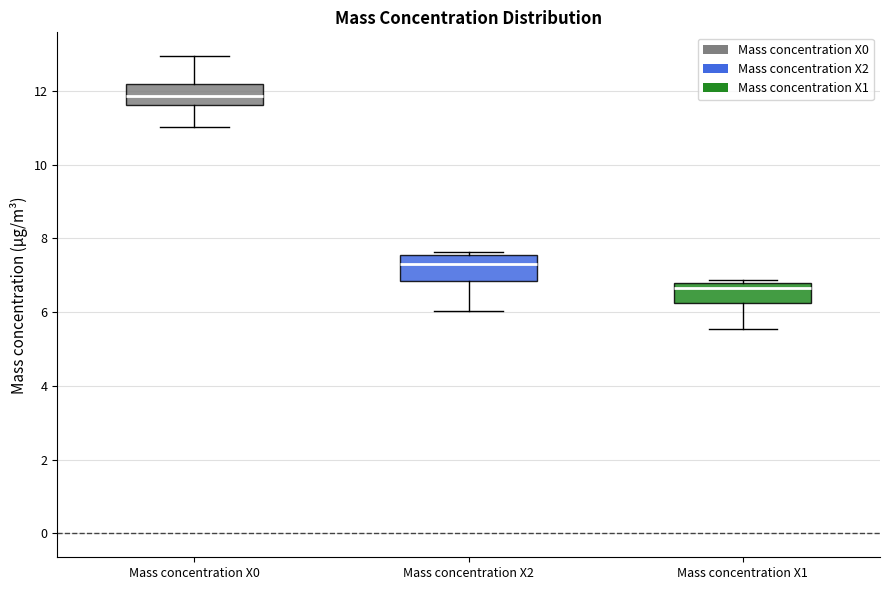

Reading left to right, transcribe this box plot: for each box, give where its median line is, the range the box spans, and where its two whiskers end, as read against the y-axis. The values are not printed on the chart, so give them approximately, as read against the axis.

Mass concentration X0: median 11.8, box 11.6 to 12.2, whiskers 11.0 to 13.0
Mass concentration X2: median 7.4, box 6.8 to 7.6, whiskers 6.0 to 7.6 (just above the box's upper edge)
Mass concentration X1: median 6.6, box 6.2 to 6.8, whiskers 5.6 to 6.8 (just above the box's upper edge)